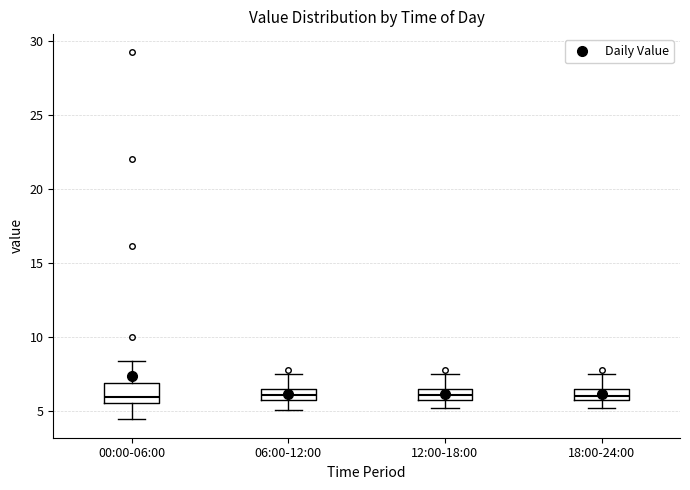

Where does the lower whisker of the box for 06:00-12:00 end on the y-axis? The values are not printed on the chart, so give them approximately, as read against the axis.

5.0